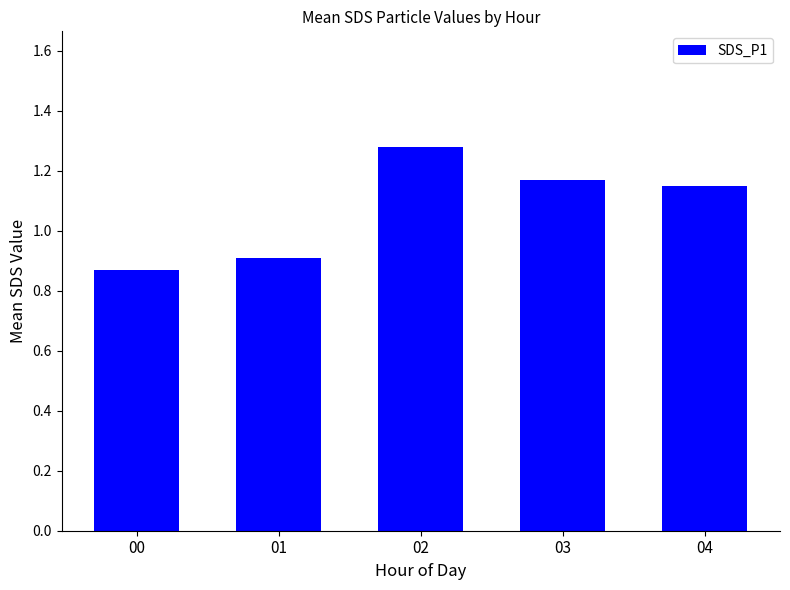

Is it true that the value at 01 is 0.9?

True